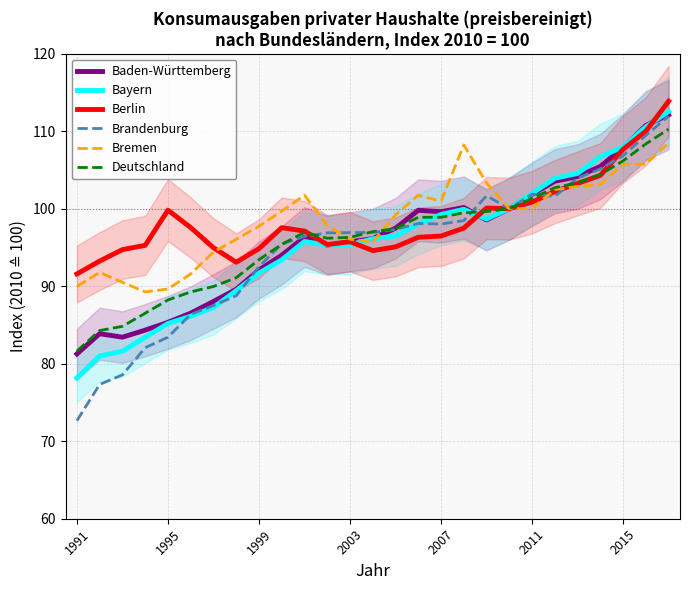

What is the highest value of the Bremen series?

108.5